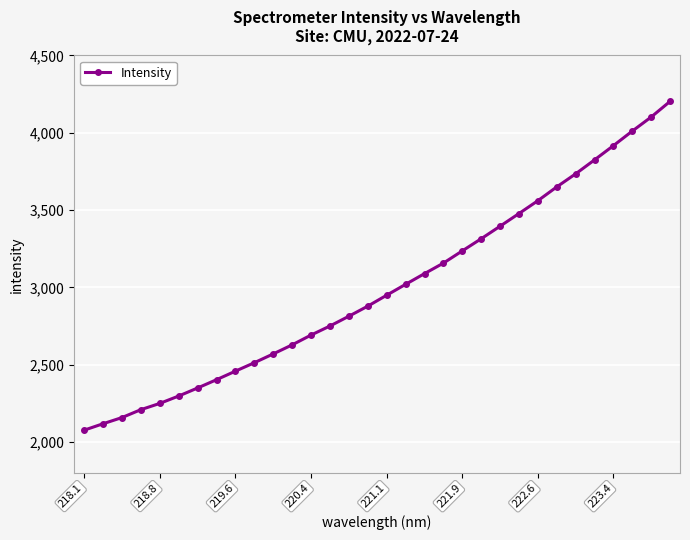

What is the smallest value displayed?

2076.8